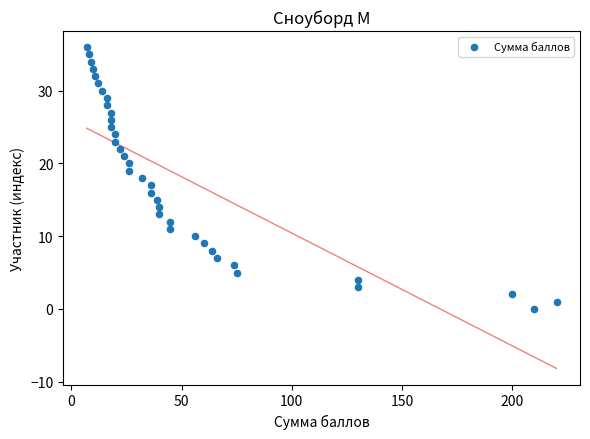

What is the range of Y values (max minus min)?

36